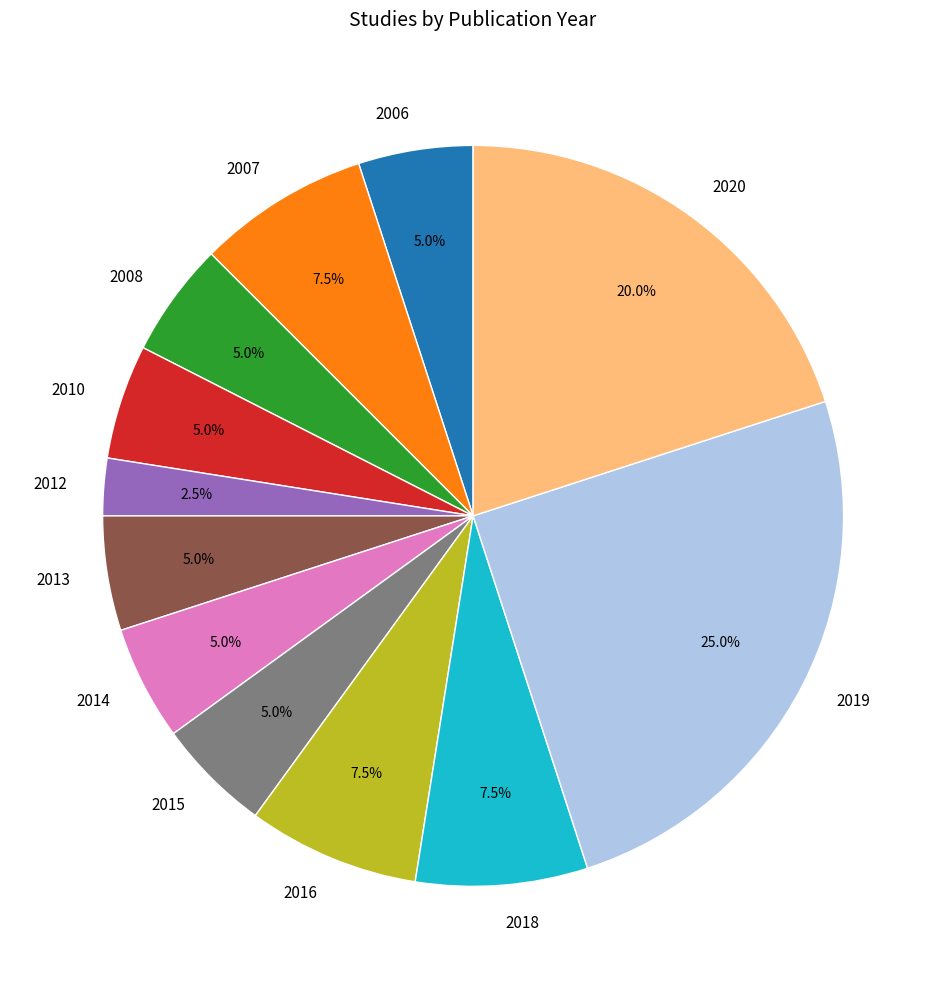

To the nearest percent, what is the difference between the largest and smallest slice percentages?

22%